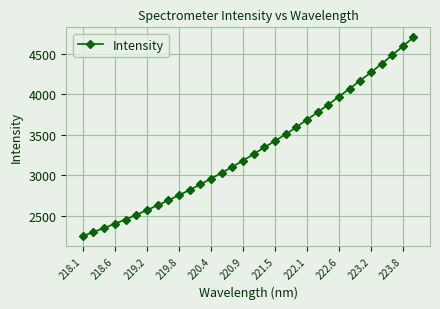

What is the difference between the second highest and second lowest values?

2291.6